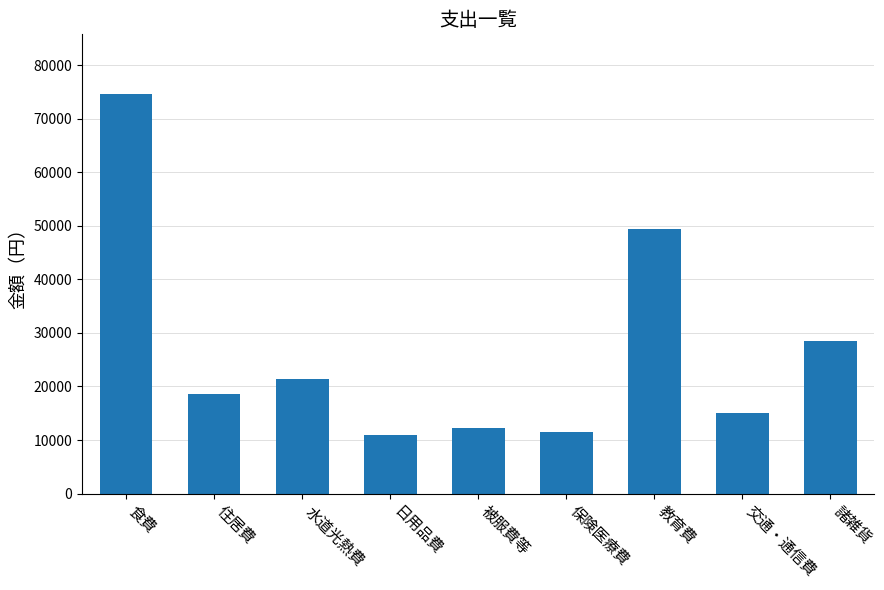

How many series are shown in this chart?

1